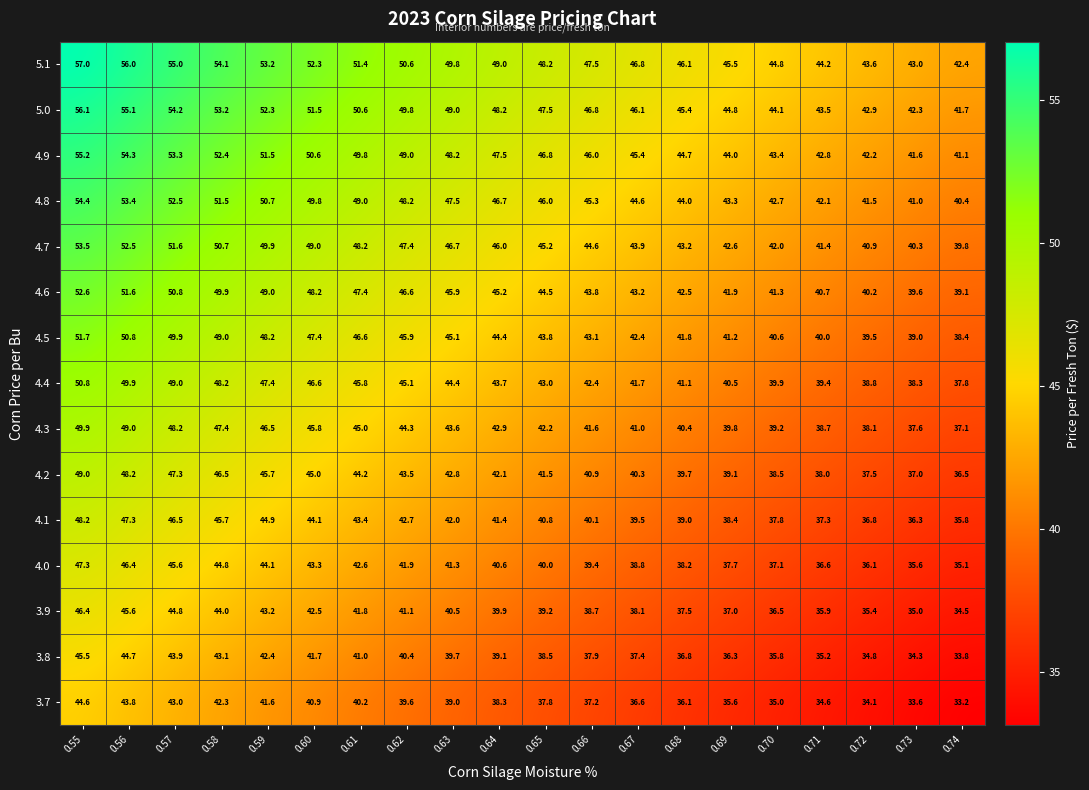

What is the total value across all series at 0.61?

687.0